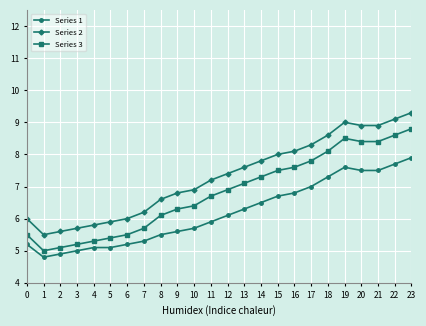

True or false: Series 3 has more than 2 points higher than both neighbors.

True